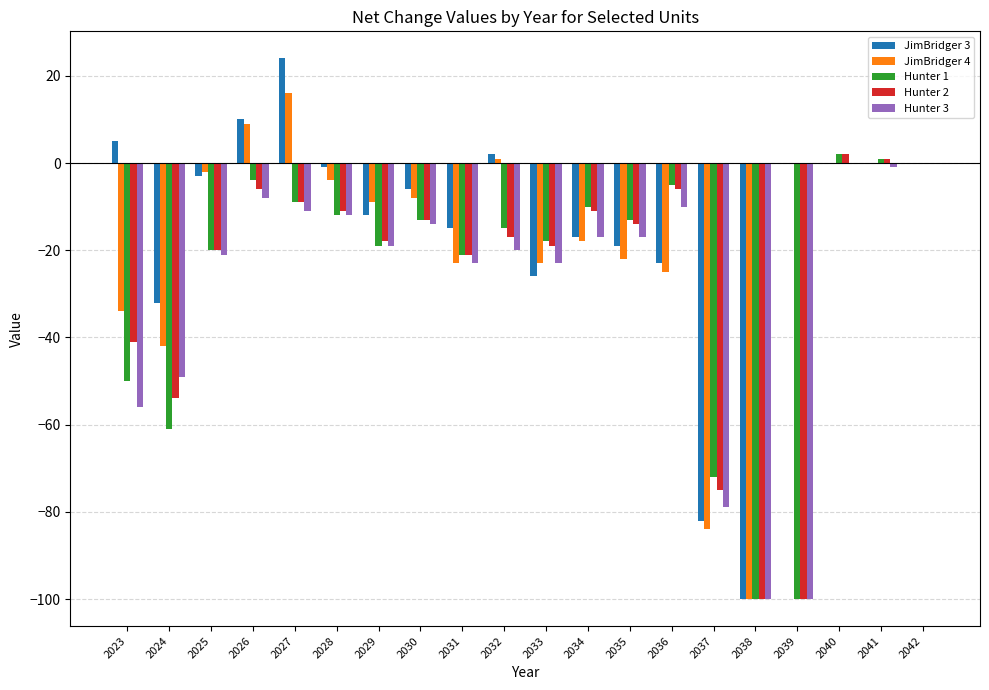

Which label corresponds to the largest value in the chart?

2027